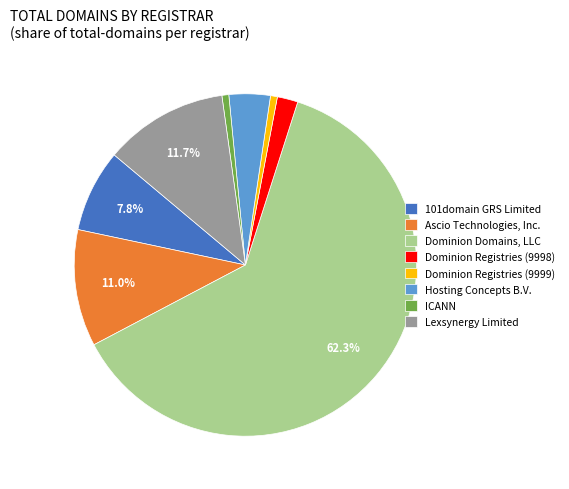

Is the sum of Dominion Registries (9999) and Lexsynergy Limited greater than half?

No